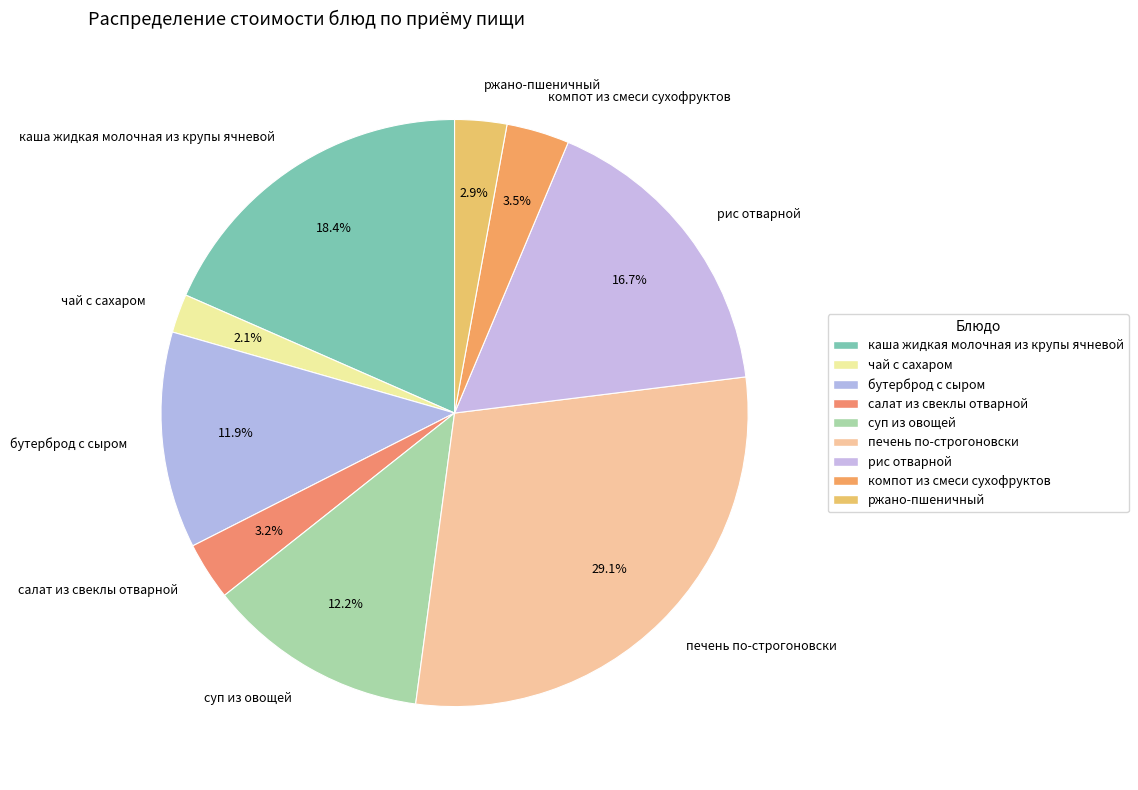

Which has a higher value, рис отварной or бутерброд с сыром?

рис отварной